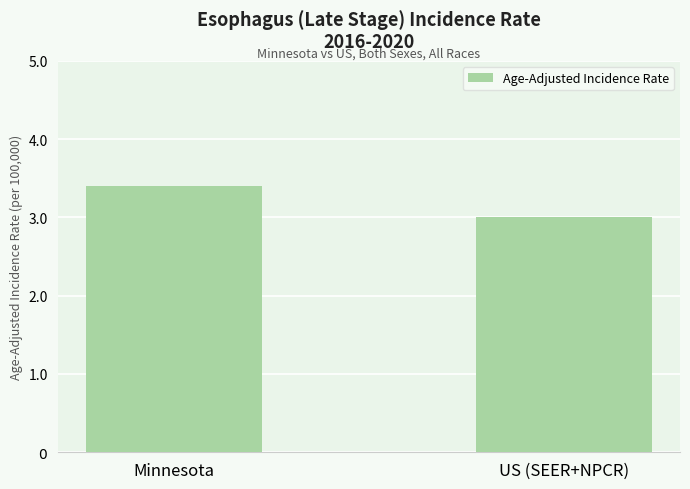

Reading left to right, extract all data points from this chart.

3.4	3.0